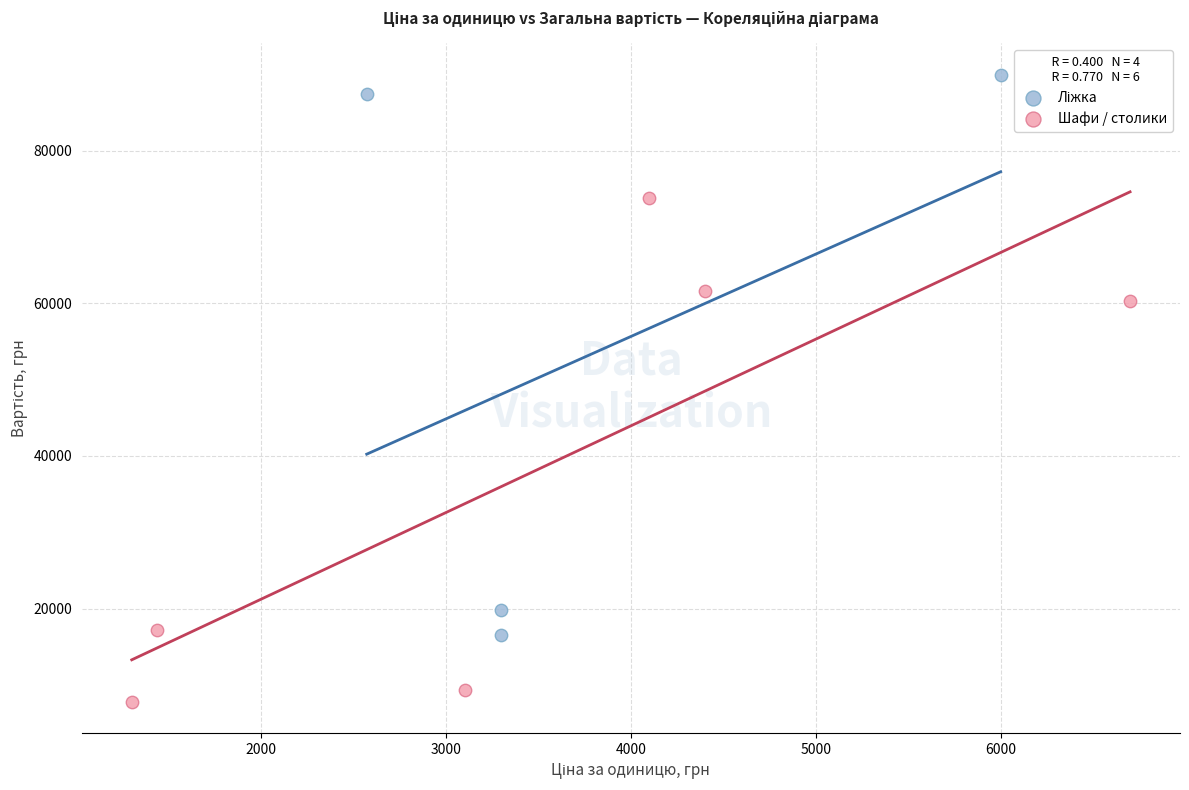

Which series contains the lowest Y value?

Шафи / столики